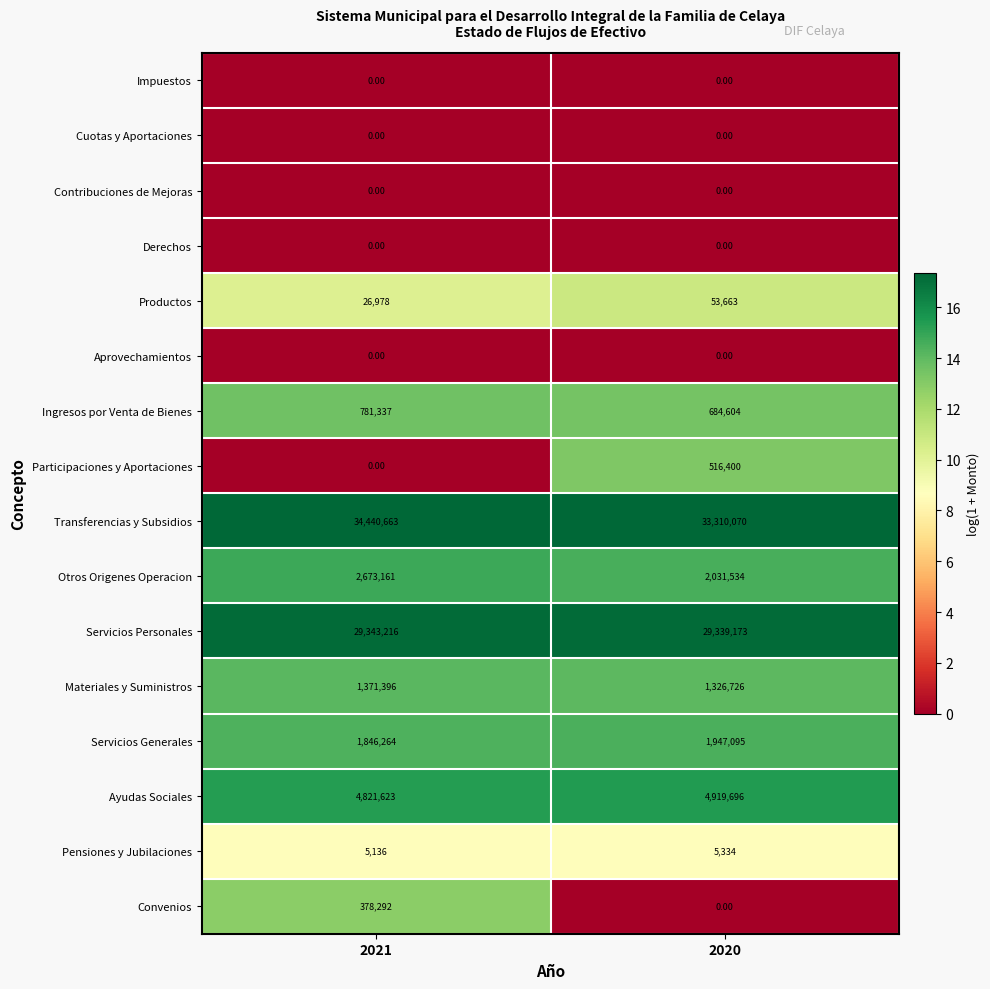

What is the average value of the Servicios Generales series?

1896680